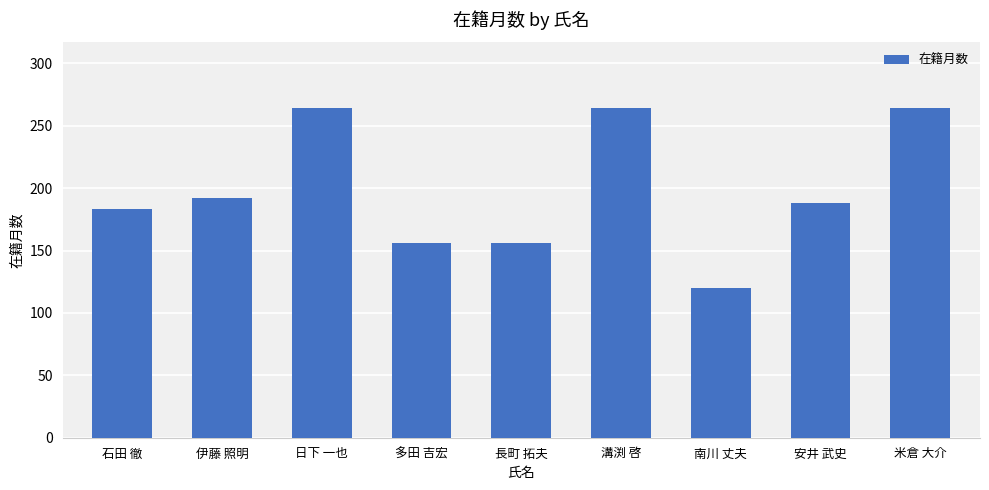

The value at 安井 武史 is 188. True or false?

True